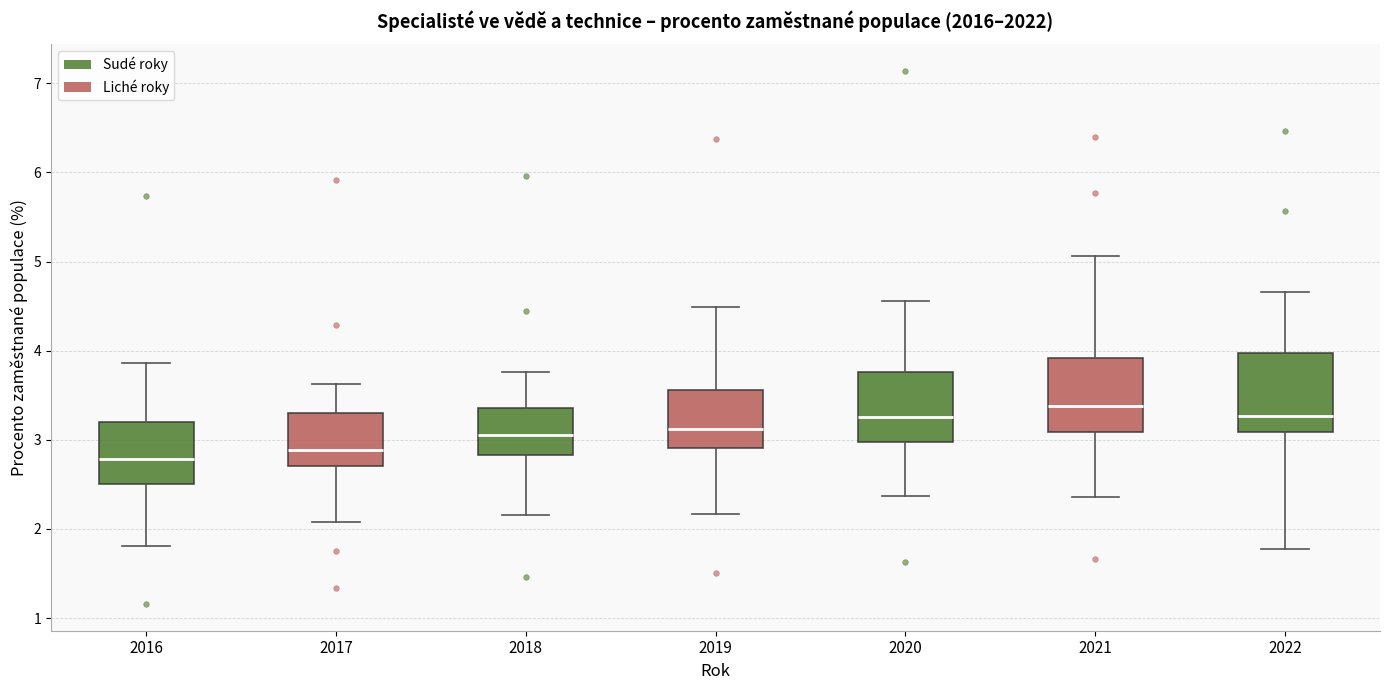

Reading left to right, transcribe this box plot: for each box, give where its median line is, the range the box spans, and where its two whiskers end, as read against the y-axis. The values are not printed on the chart, so give them approximately, as read against the axis.

2016: median 2.8, box 2.5 to 3.2, whiskers 1.8 to 3.9
2017: median 2.9, box 2.7 to 3.3, whiskers 2.1 to 3.6
2018: median 3.0, box 2.8 to 3.4, whiskers 2.2 to 3.8
2019: median 3.1, box 2.9 to 3.6, whiskers 2.2 to 4.5
2020: median 3.3, box 3.0 to 3.8, whiskers 2.4 to 4.6
2021: median 3.4, box 3.1 to 3.9, whiskers 2.4 to 5.1
2022: median 3.3, box 3.1 to 4.0, whiskers 1.8 to 4.7